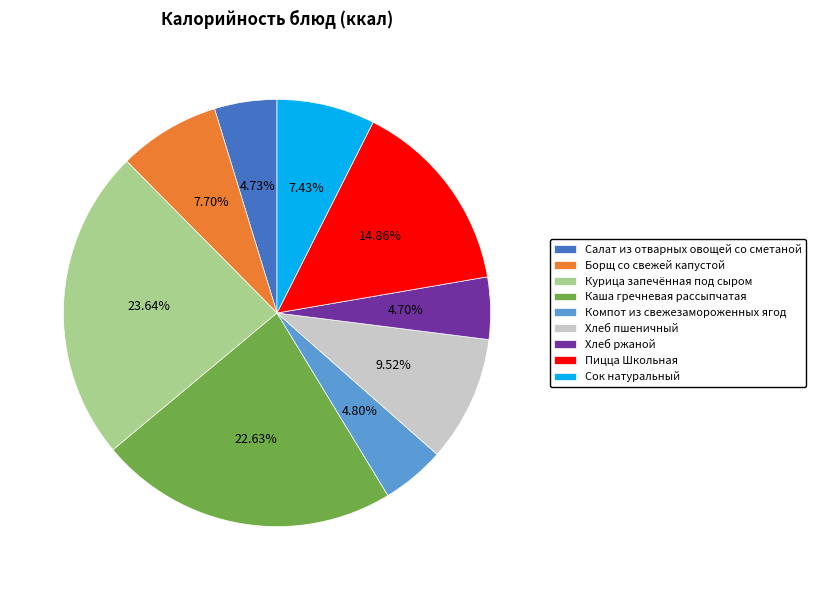

To the nearest percent, what is the difference between the Пицца Школьная and Борщ со свежей капустой slice percentages?

7%